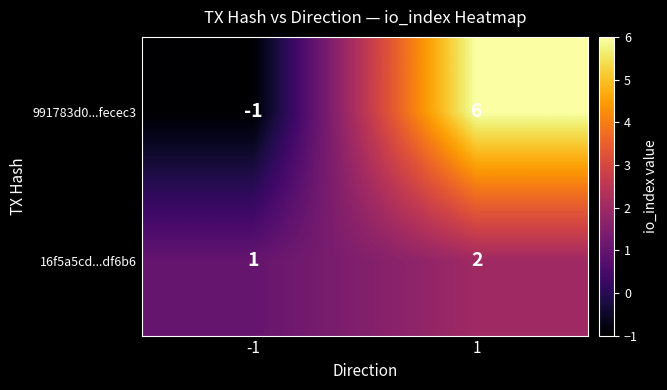

What is the difference between the maximum and minimum values in the 991783d0...fecec3 series?

7